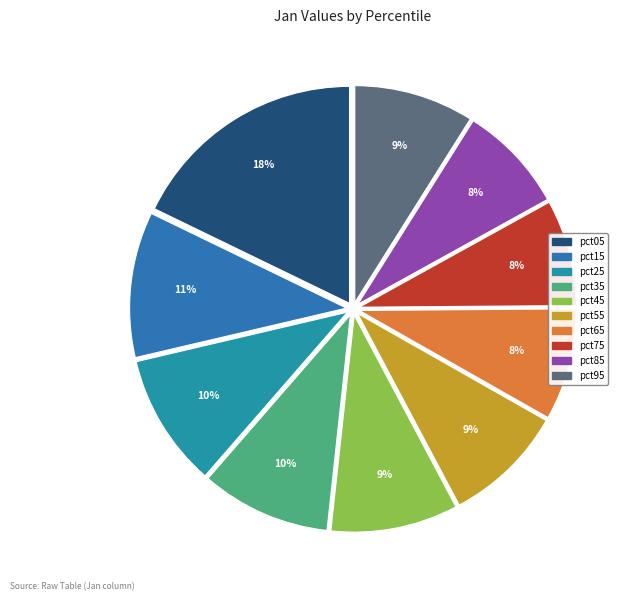

To the nearest percent, what portion does pct55 represent?

9%